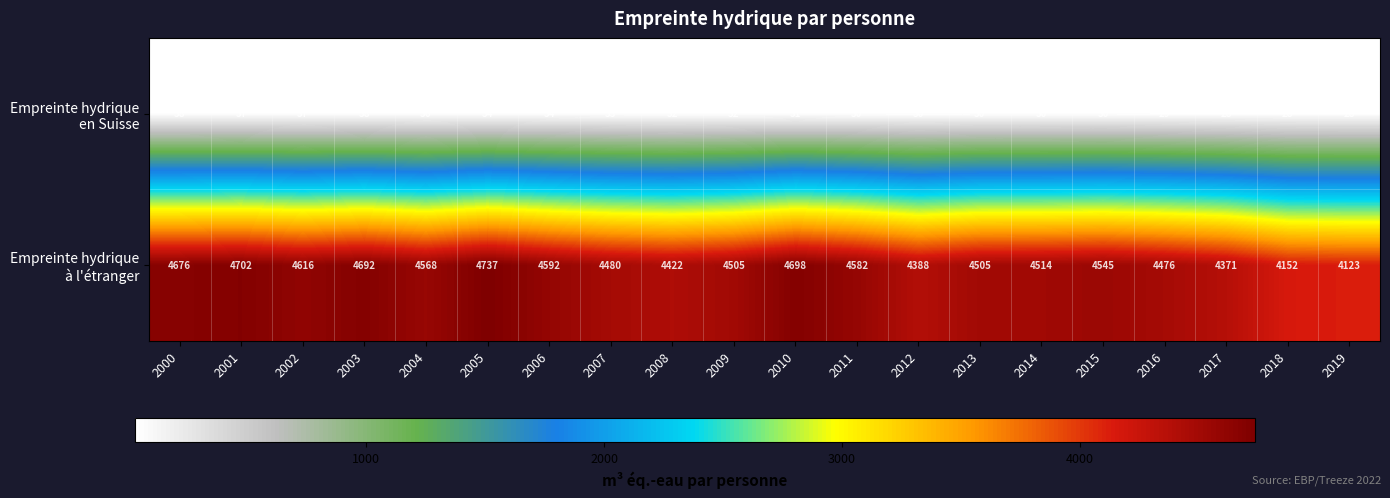

What is the smallest value displayed?

28